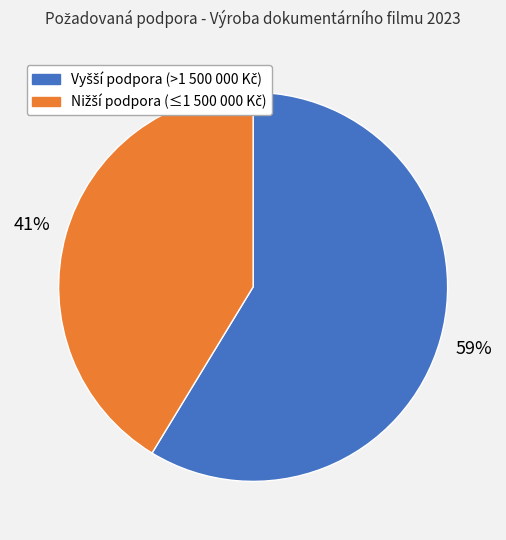

Is there a majority slice in this chart?

Yes